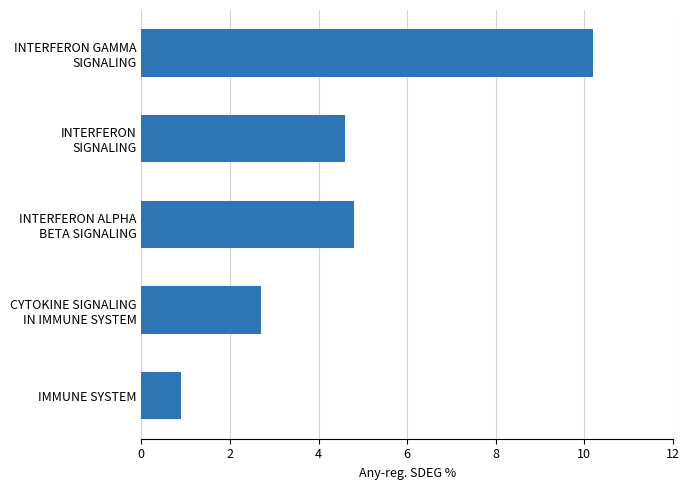

Reading top to bottom, what are all the values shown in this chart?

10.2	4.6	4.8	2.7	0.9